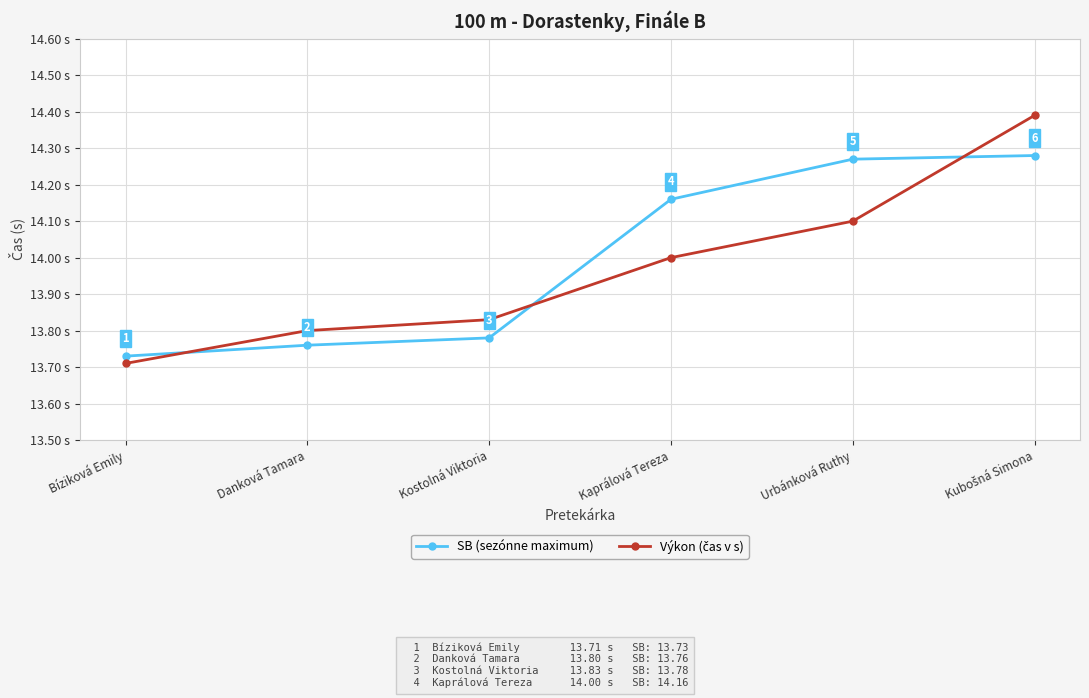

What is the label of the 5th point from the left?

Urbánková Ruthy